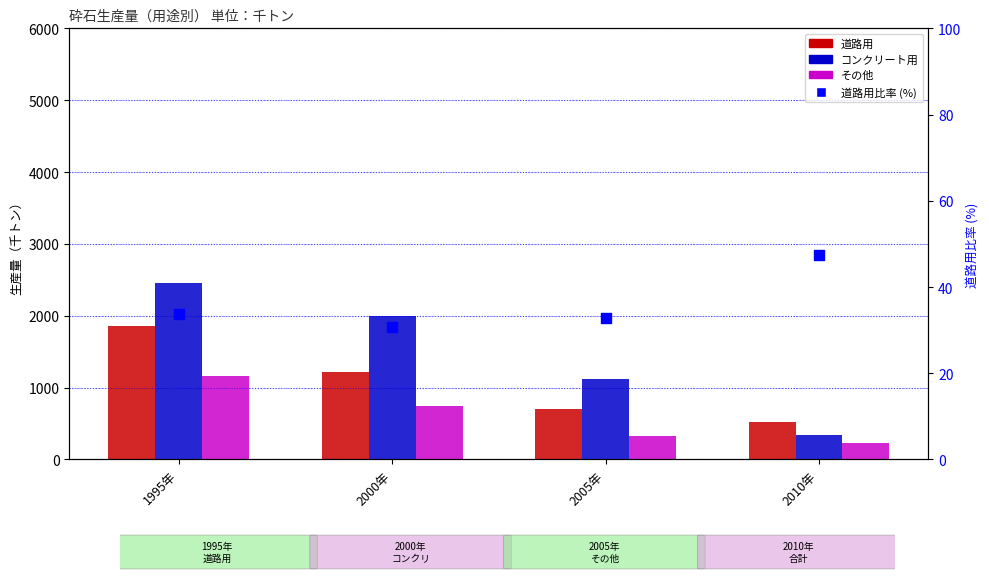

What are all the series names shown in the legend?

道路用, コンクリート用, その他, 道路用比率 (%)